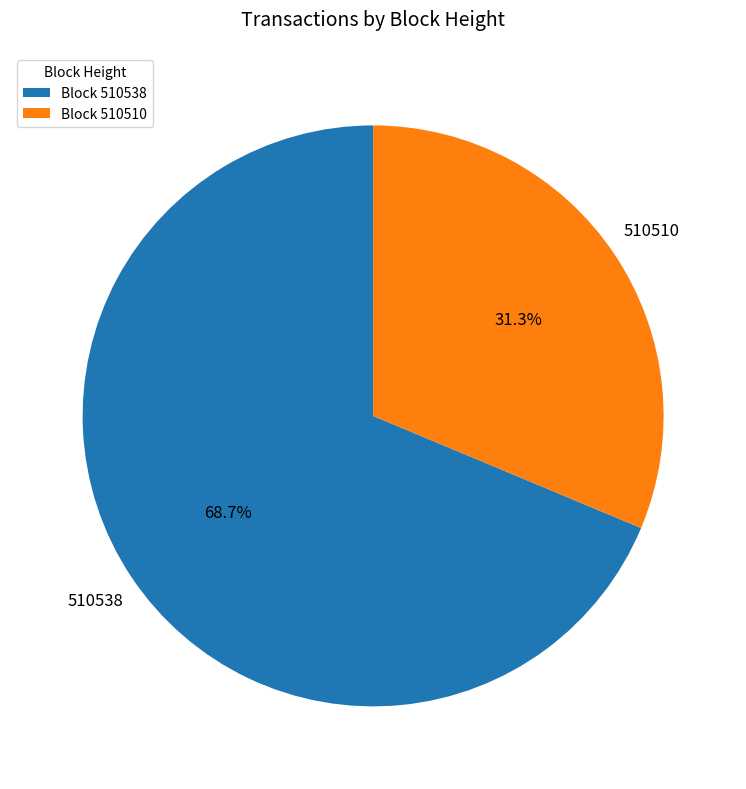

Count the number of slices in the pie.

2